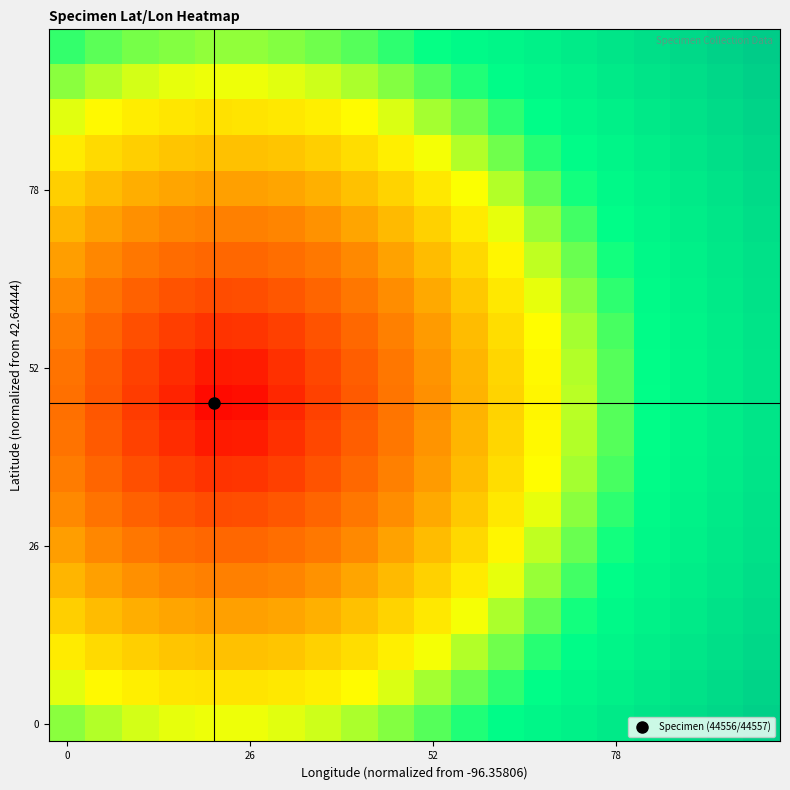

At how many categories does at least one series exceed 76?

6